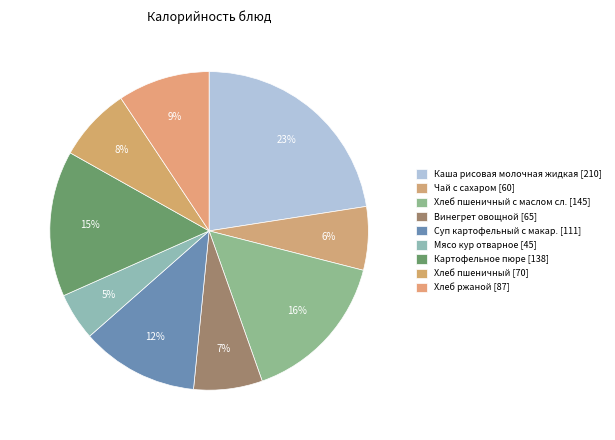

Which category has the smallest portion of the pie?

Мясо кур отварное